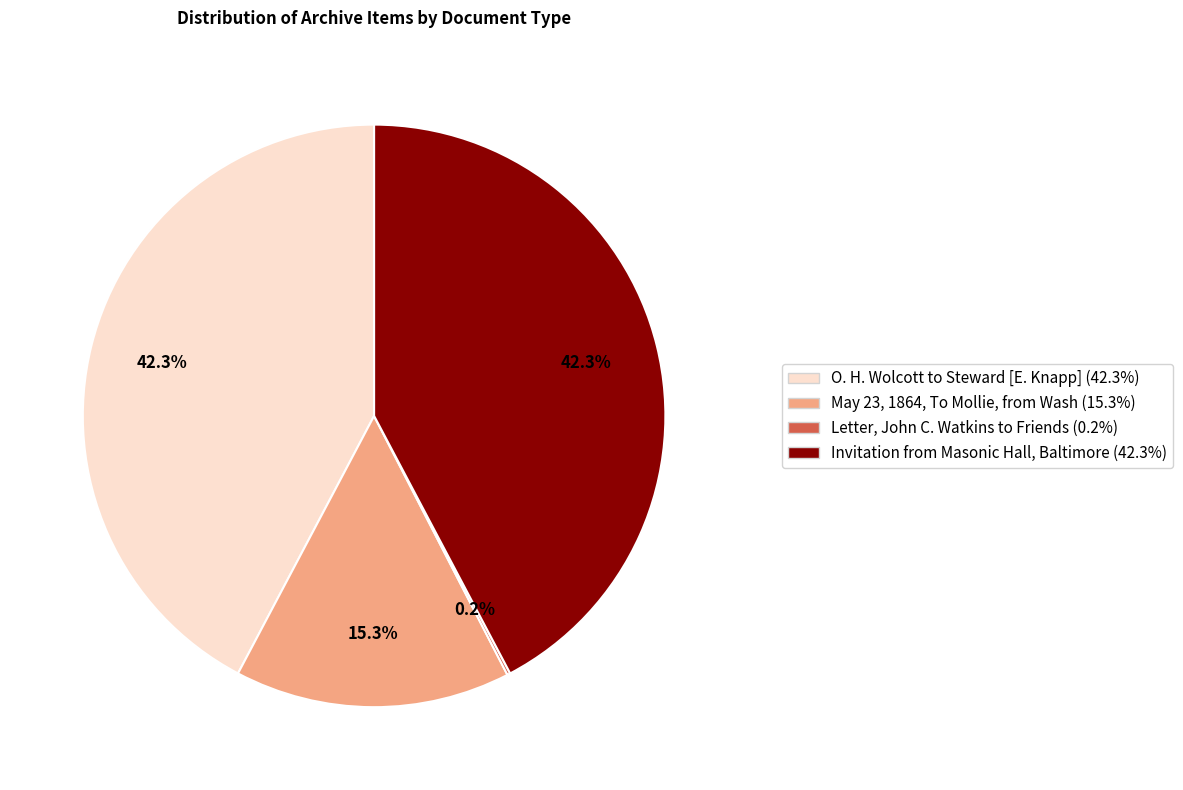

Does any single category account for the majority?

No